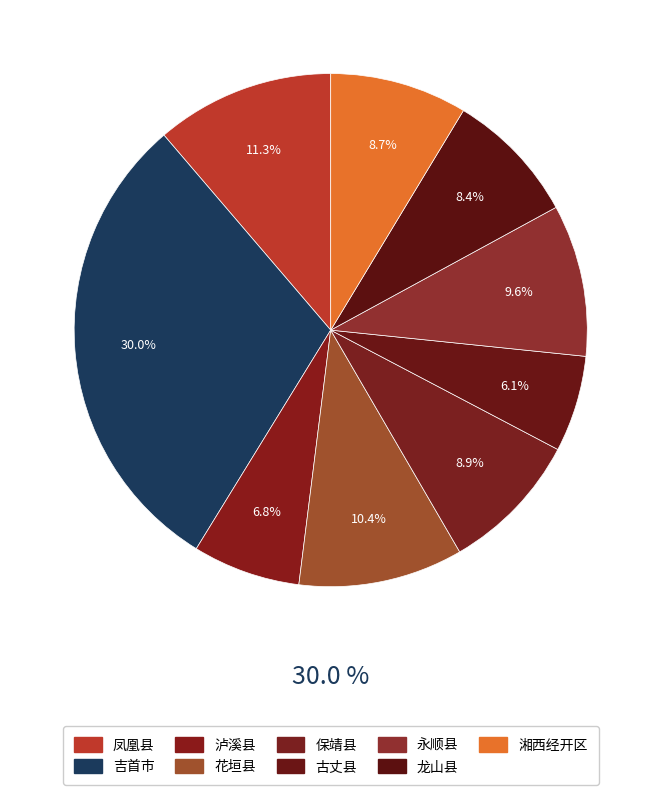

Which category has the smallest portion of the pie?

古丈县